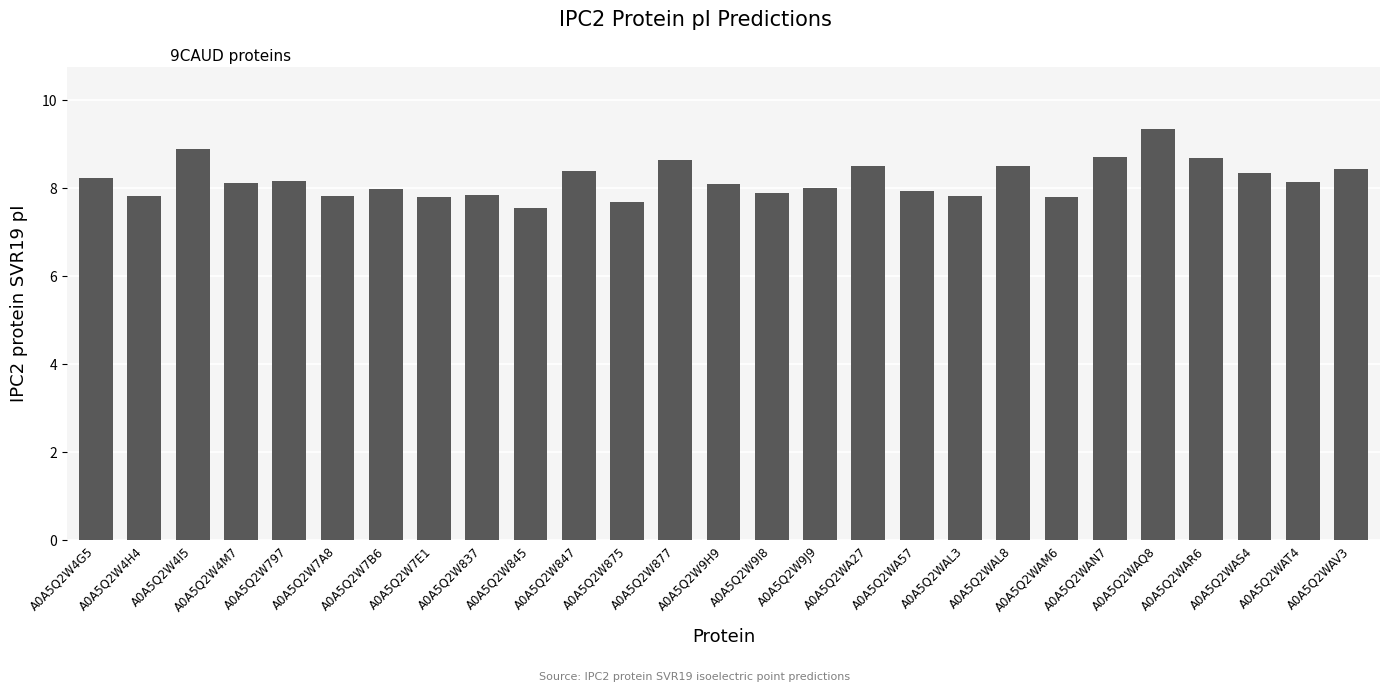

Between A0A5Q2WAN7 and A0A5Q2WAL3, which is larger?

A0A5Q2WAN7